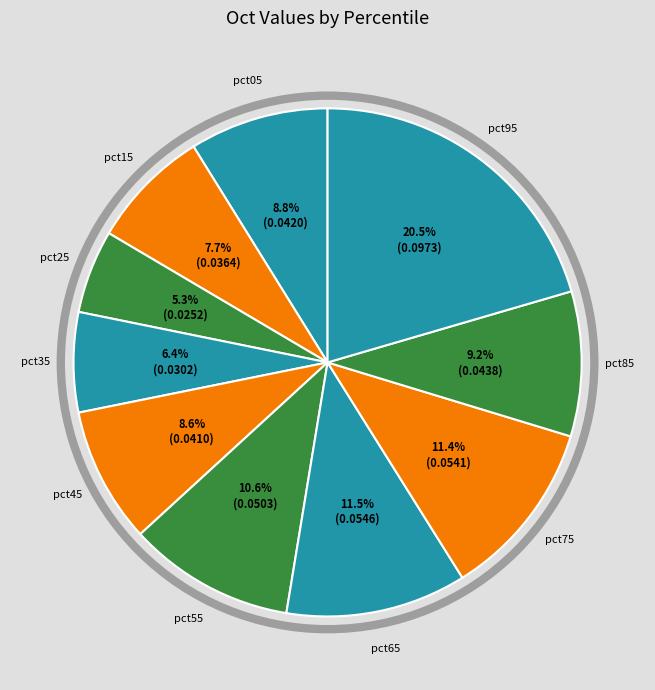

What portion of the pie excludes pct75?

88.6%